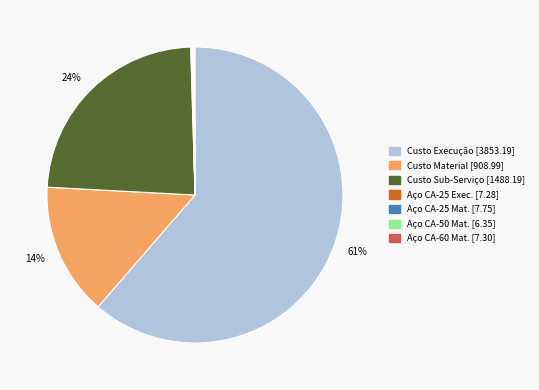

Is there any slice that represents more than half of the pie?

Yes